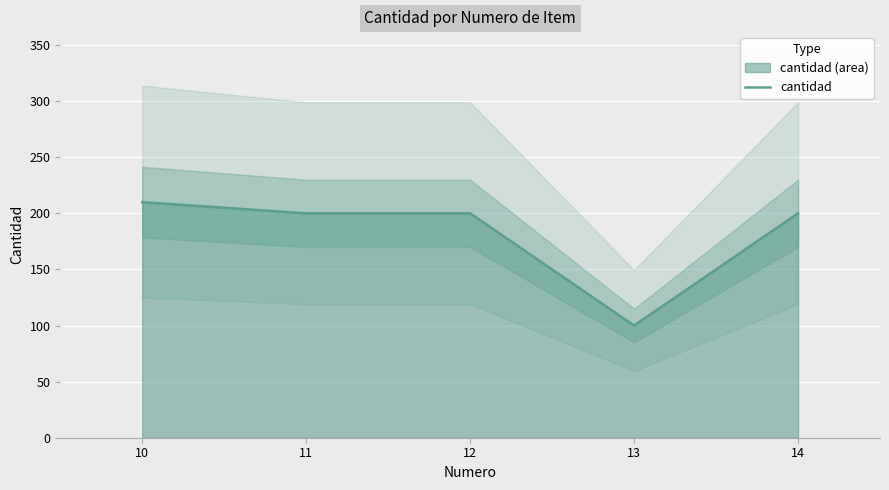

Between 13 and 12, which is larger?

12